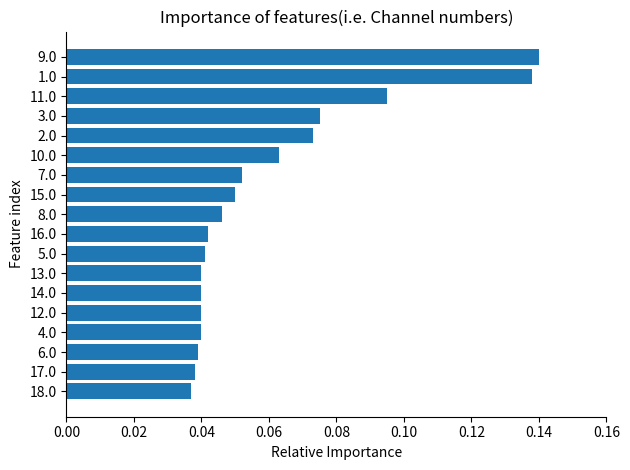

What is the sum of all values?

1.1